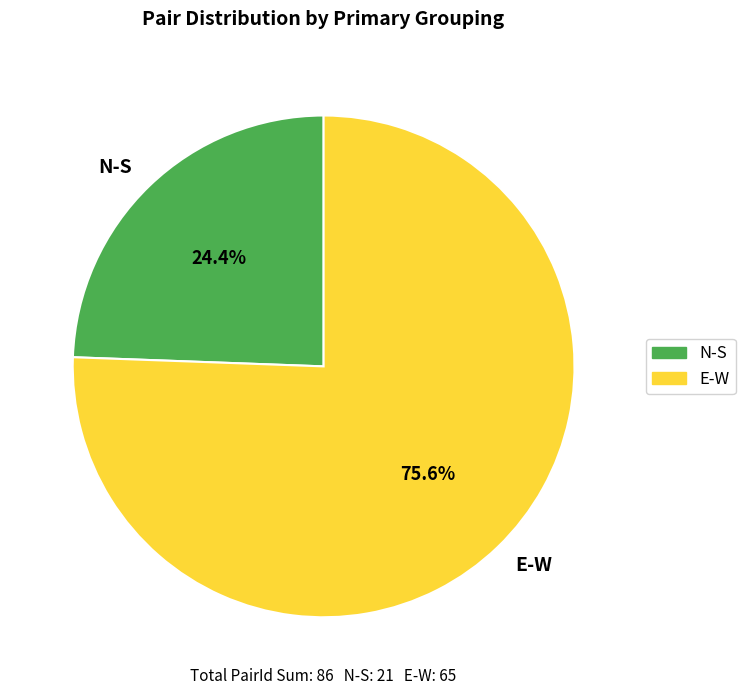

What percentage do E-W and N-S together represent?

100.0%